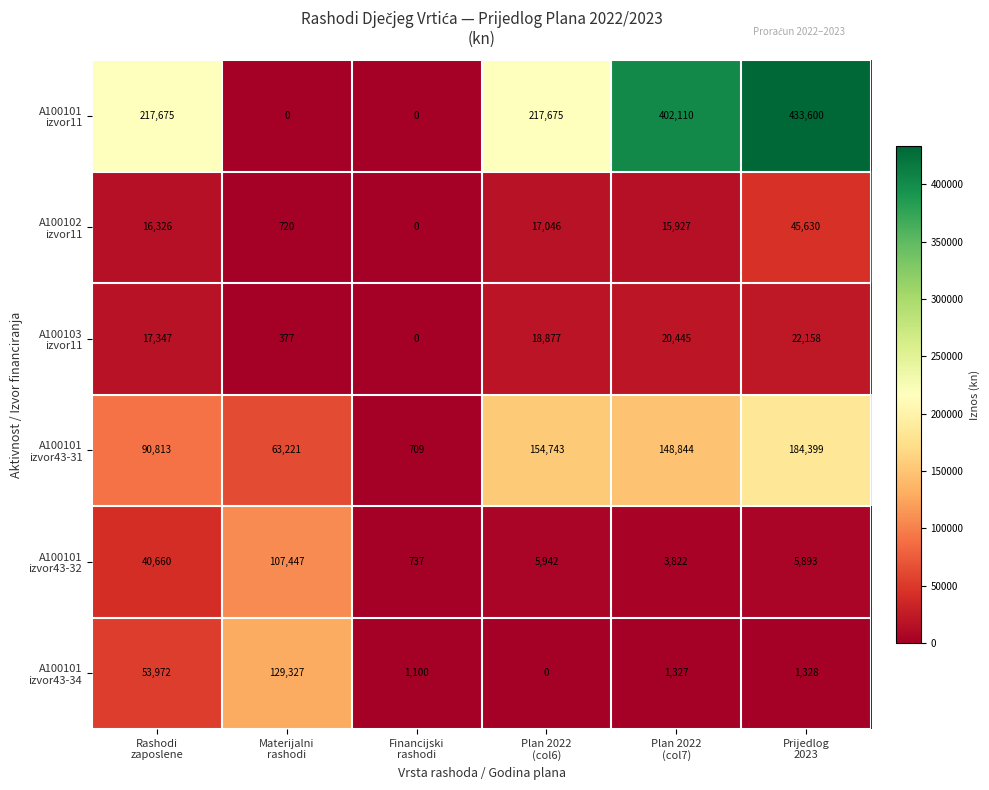

What is the maximum value shown in the chart?

433600